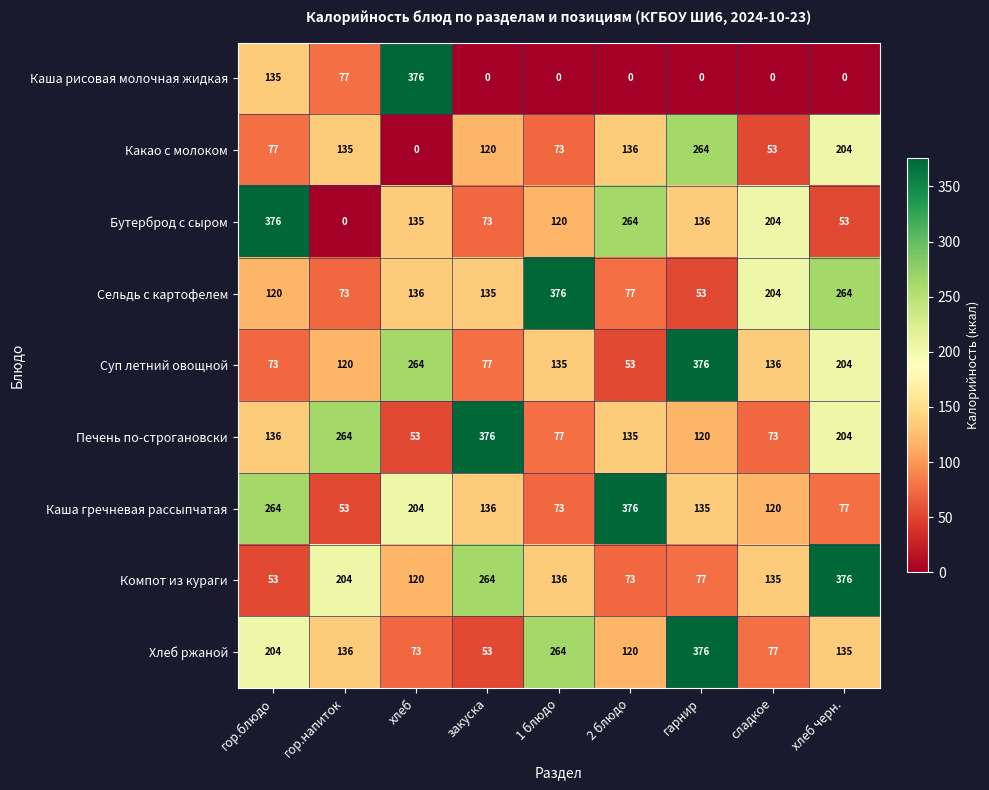

Which series has the largest range (max minus min)?

Каша рисовая молочная жидкая